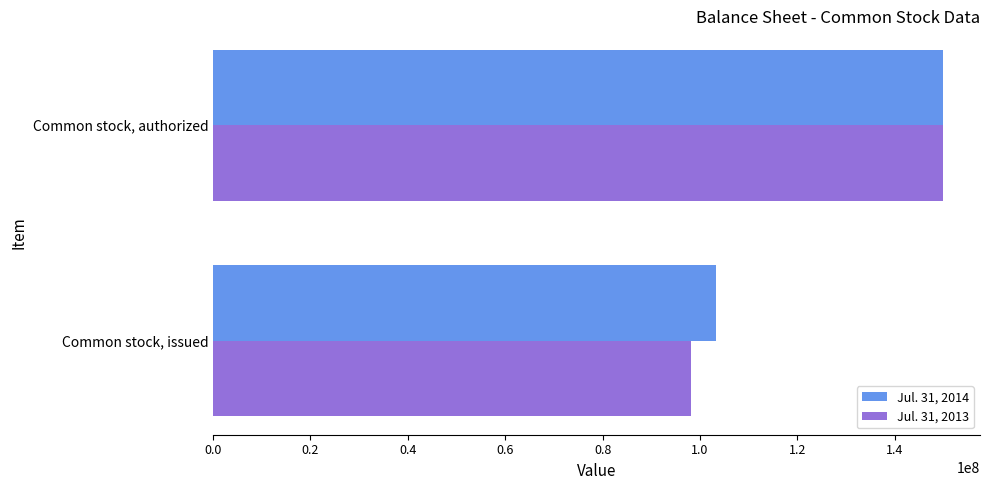

Count the Jul. 31, 2014 values in the range 103190255 to 150000000.

2